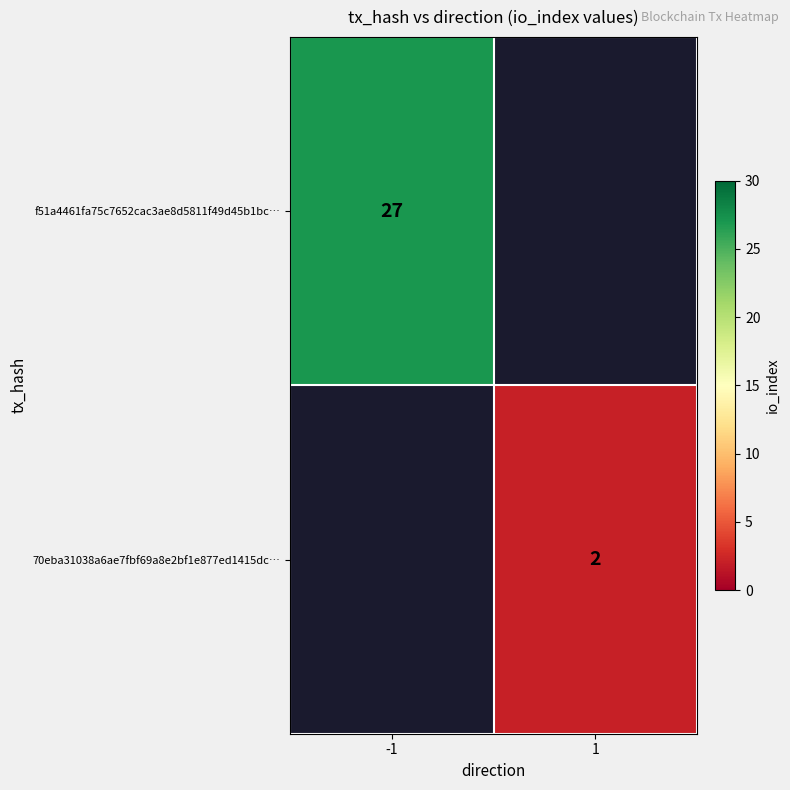

The value of f51a4461fa75c7652cac3ae8d5811f49d45b1bc… at -1 is 39. True or false?

False